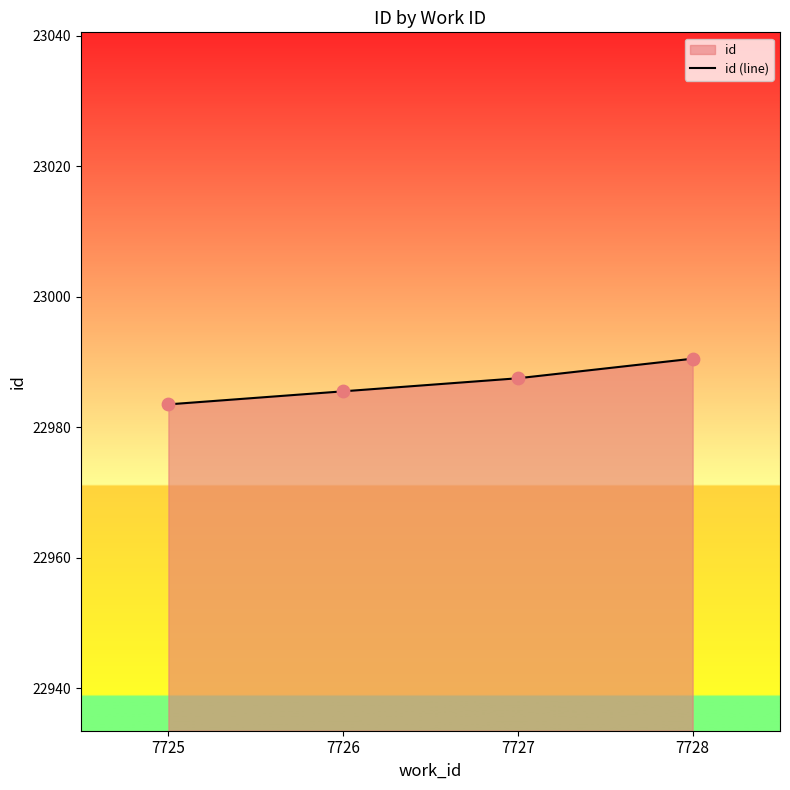

Approximately how many times larger is the value at 7728 compared to 7726?

1.0